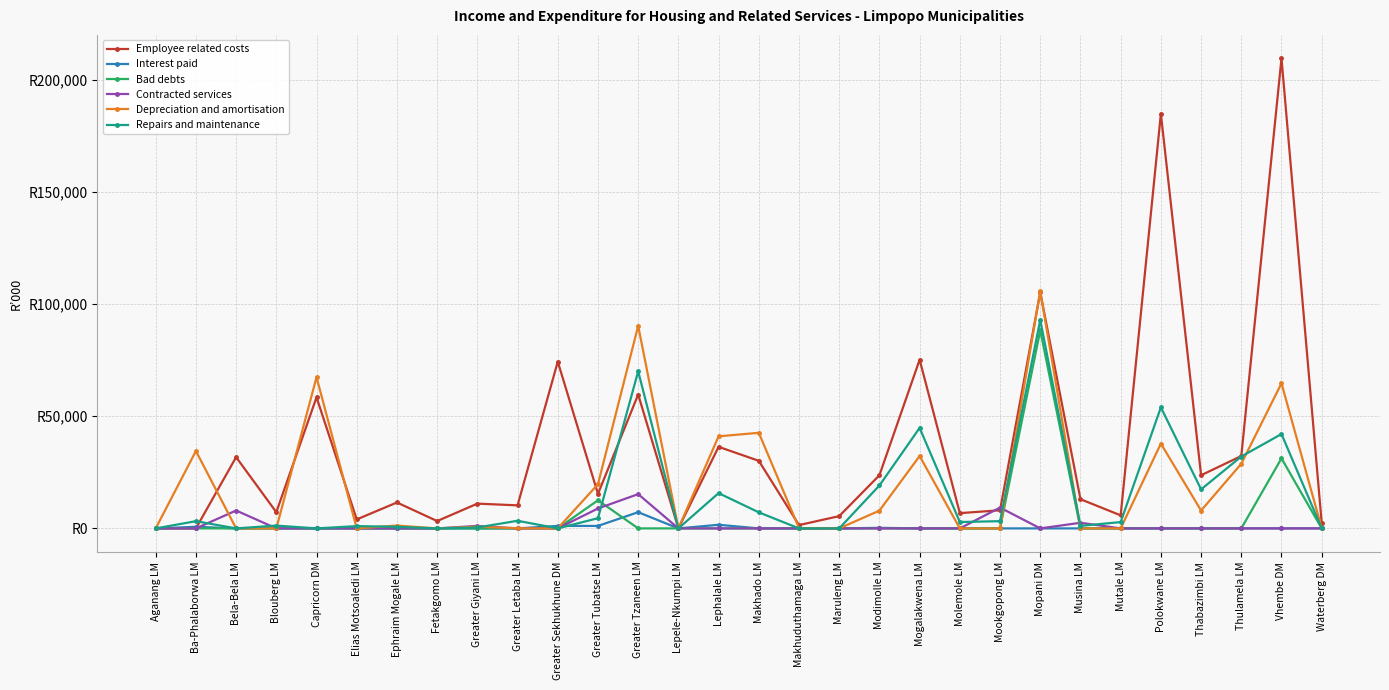

What are all the series names shown in the legend?

Employee related costs, Interest paid, Bad debts, Contracted services, Depreciation and amortisation, Repairs and maintenance